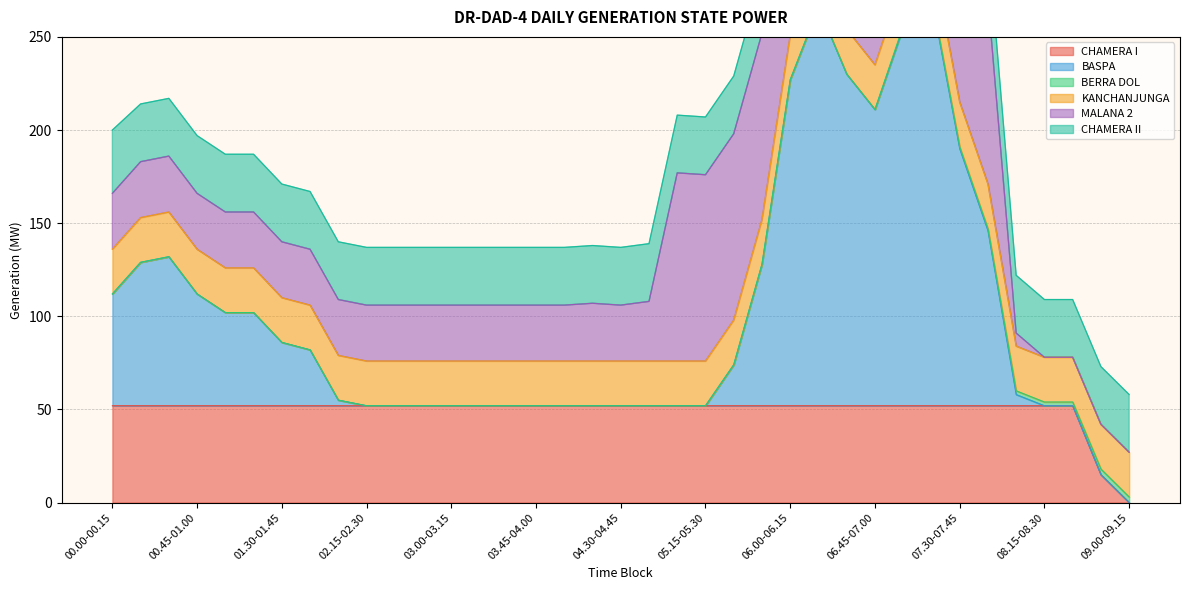

After their last crossing, which series has the higher values: CHAMERA I or MALANA 2?

CHAMERA I